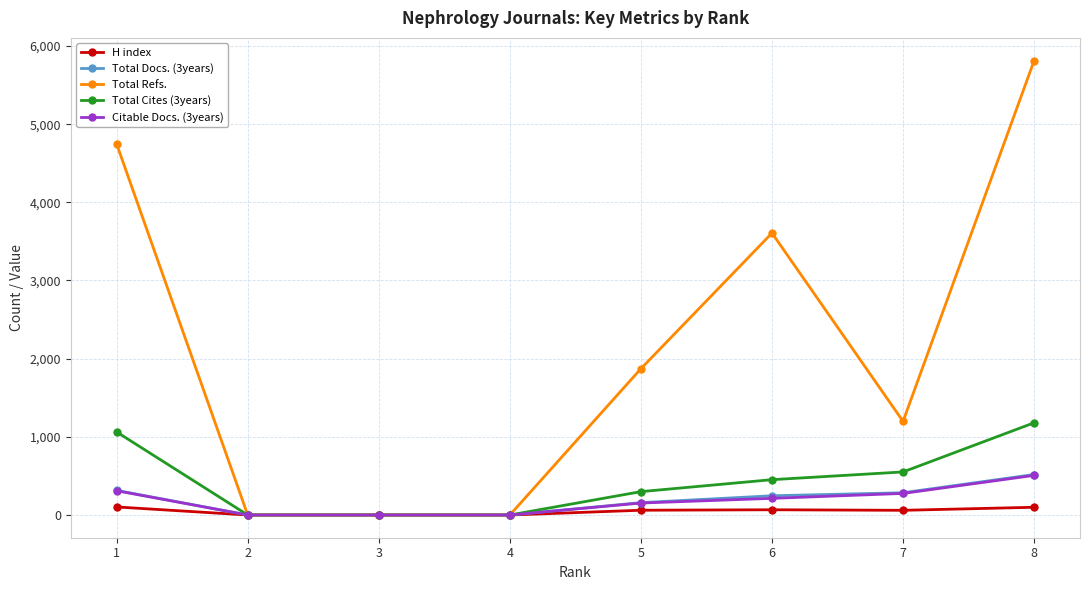

Between 1 and 7, which series saw the biggest shift?

Total Refs.